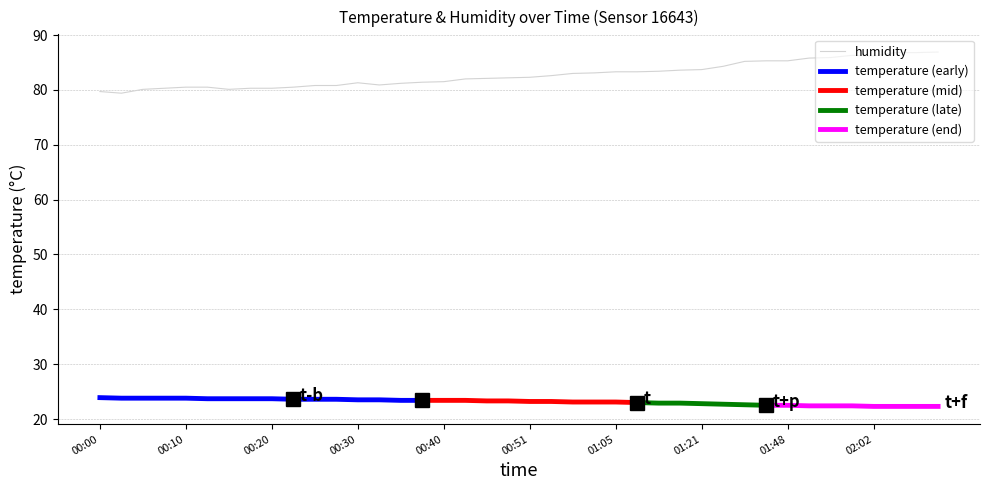

True or false: there are more than 0 points higher than both neighbors.

True